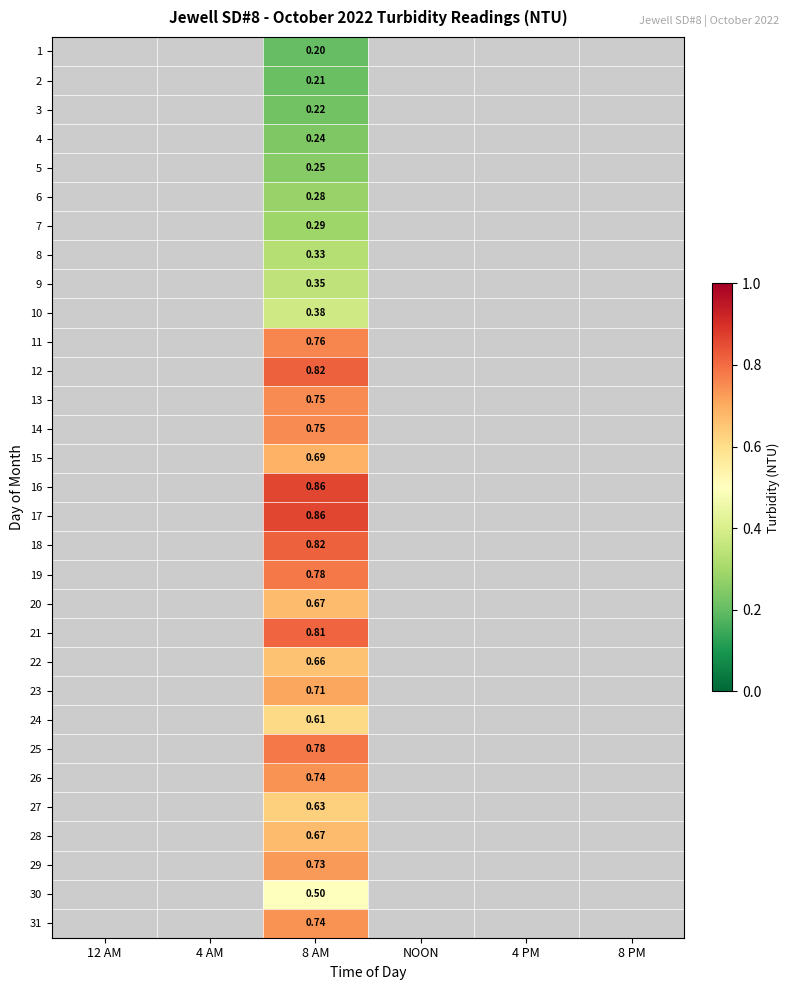

Count the number of data series in this chart.

31